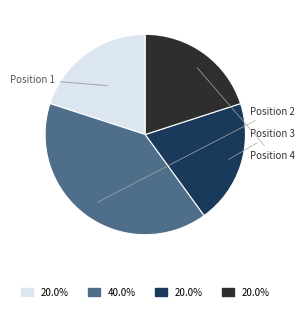

Is there a majority slice in this chart?

No